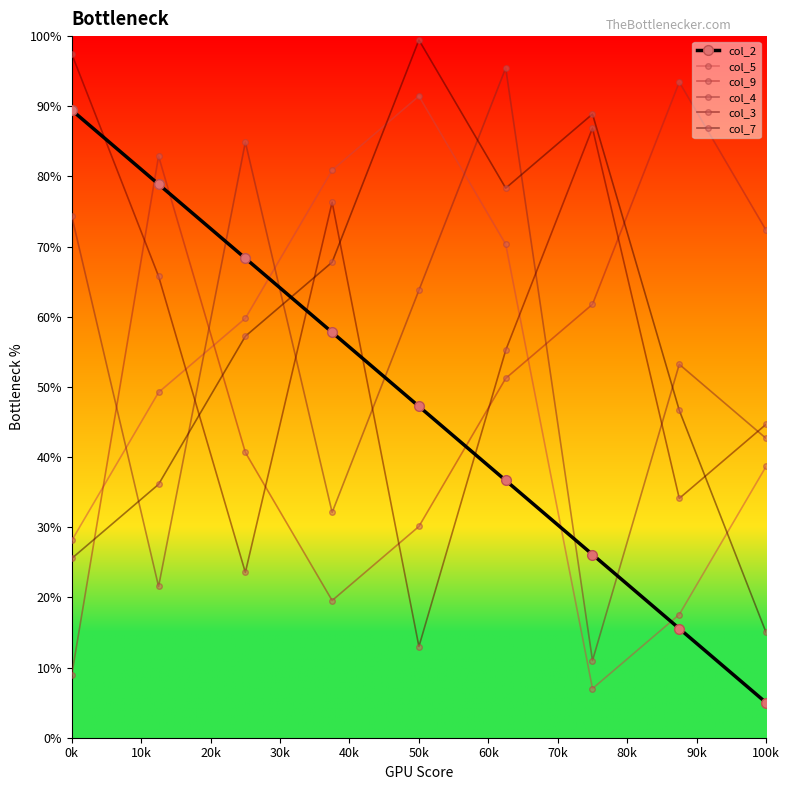

Is this an area chart (filled region under the line)?

No